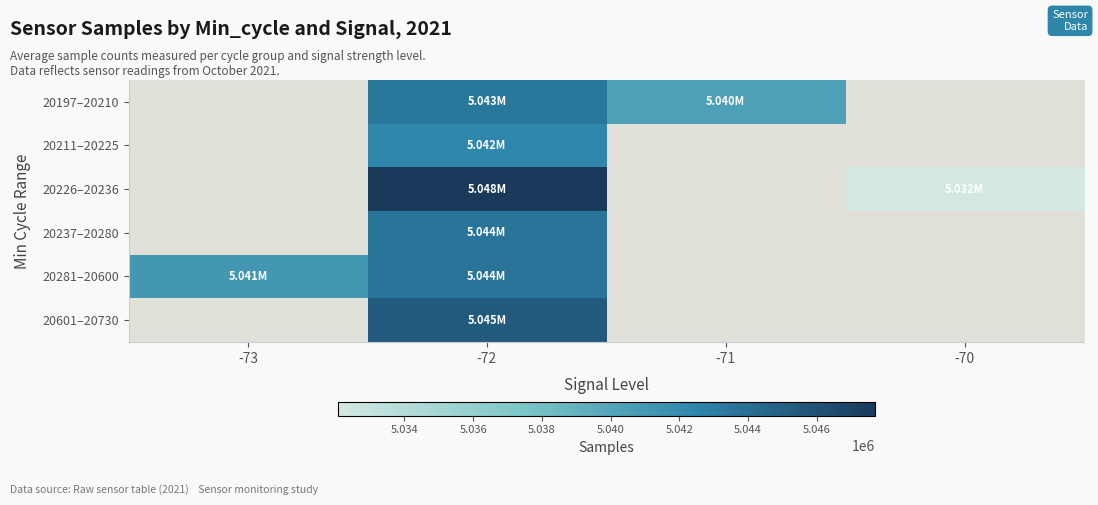

What is the minimum value shown in the chart?

5032059.0